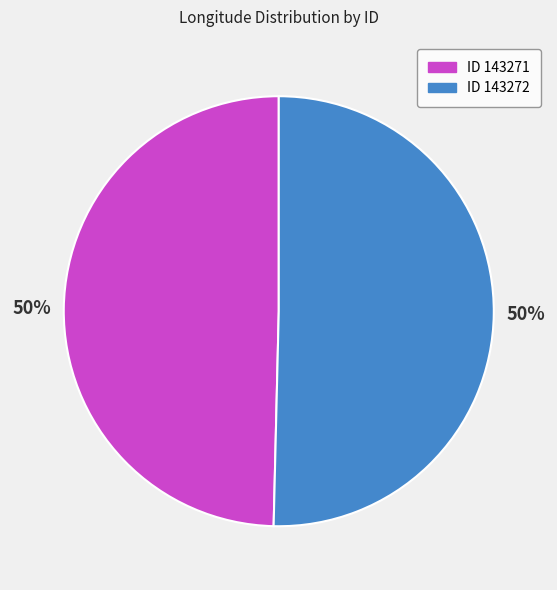

To the nearest percent, what is the average slice percentage?

50%